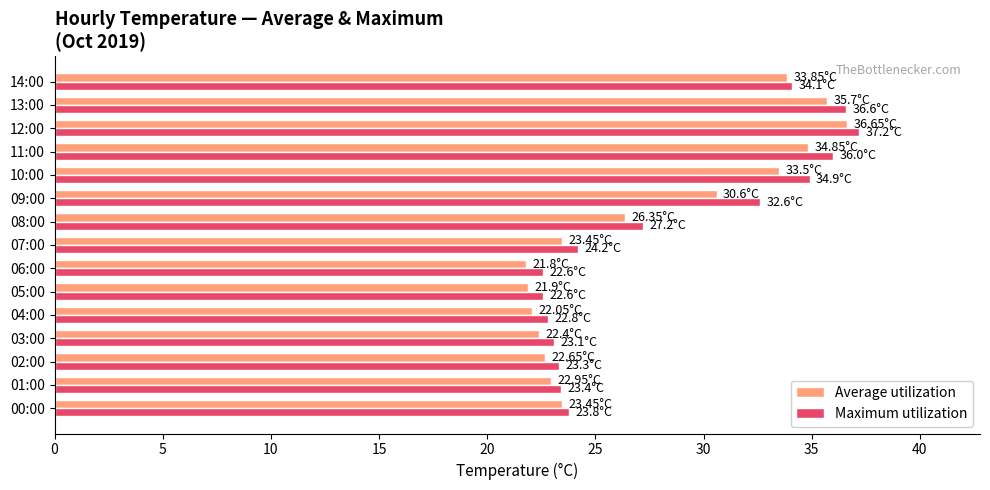

Which series changed the most between 00:00 and 13:00?

Maximum utilization